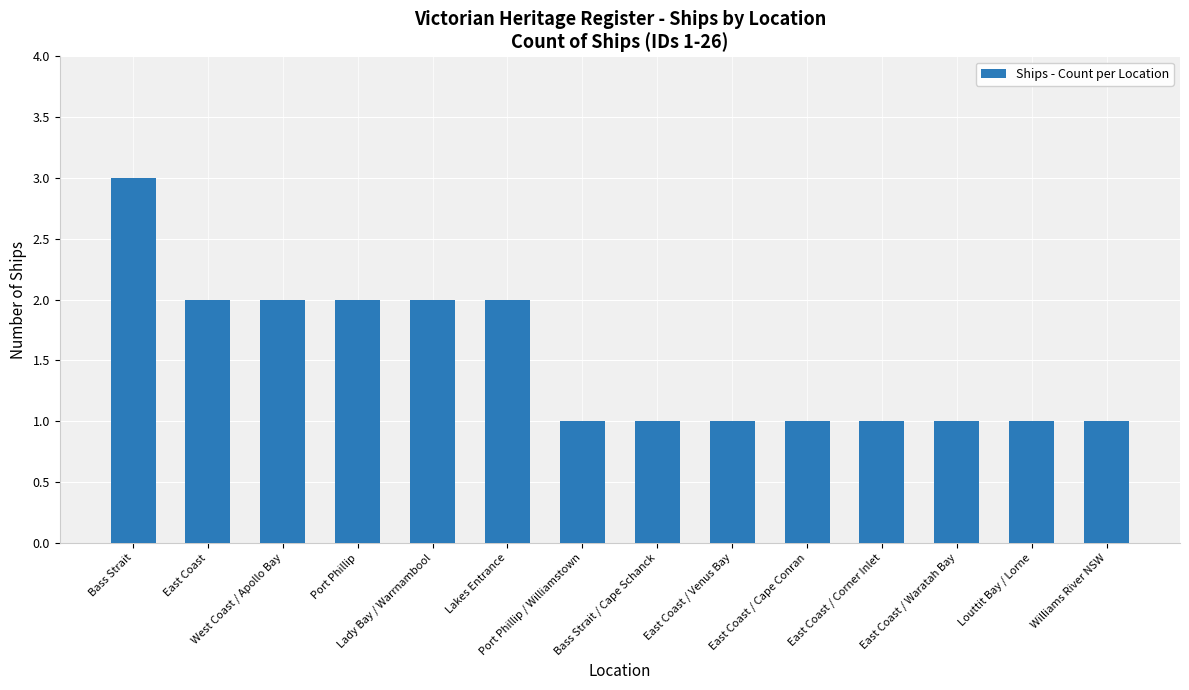

What is the difference between the second highest and second lowest values?

1